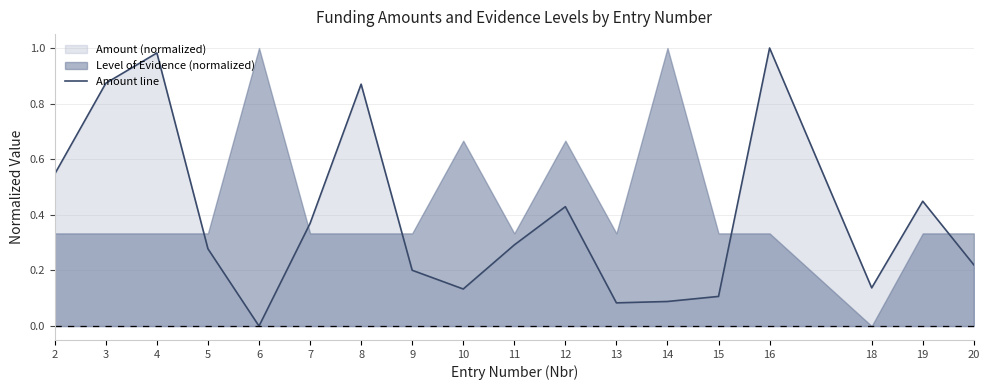

What is the change in value from 2 to 20?

-0.3